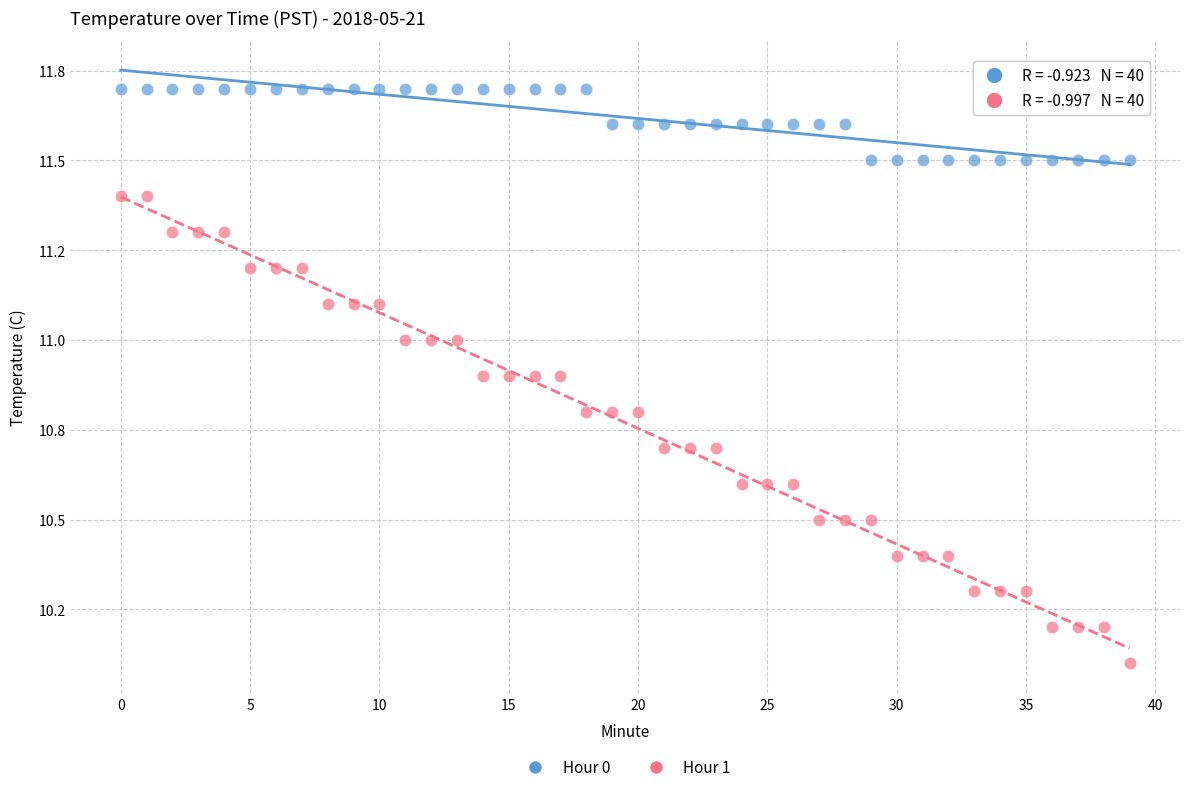

What are all the series names shown in the legend?

Hour 0, Hour 1